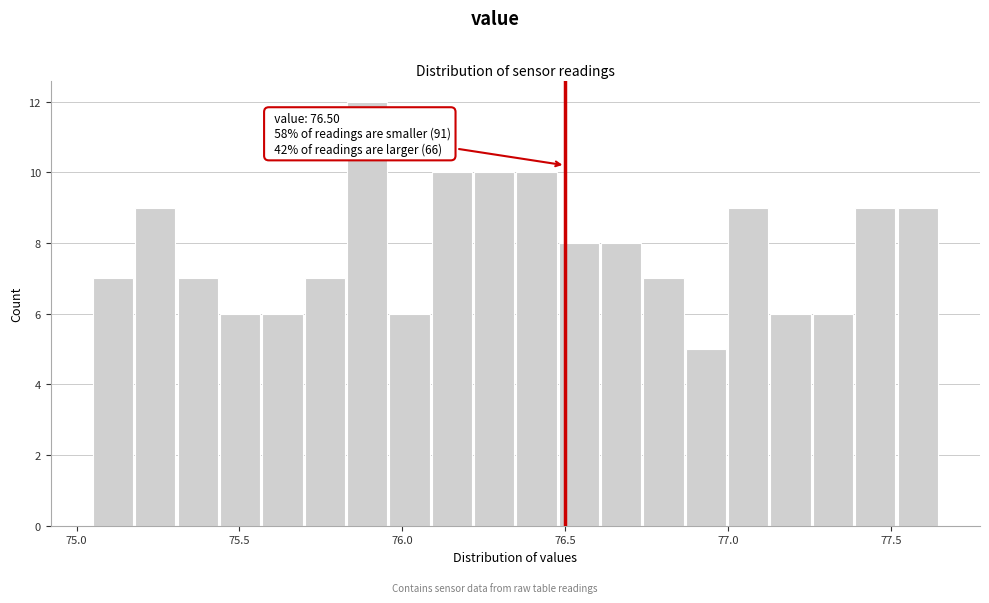

Read against the x-axis, roughly where is the centre of the tallest bar?

75.90